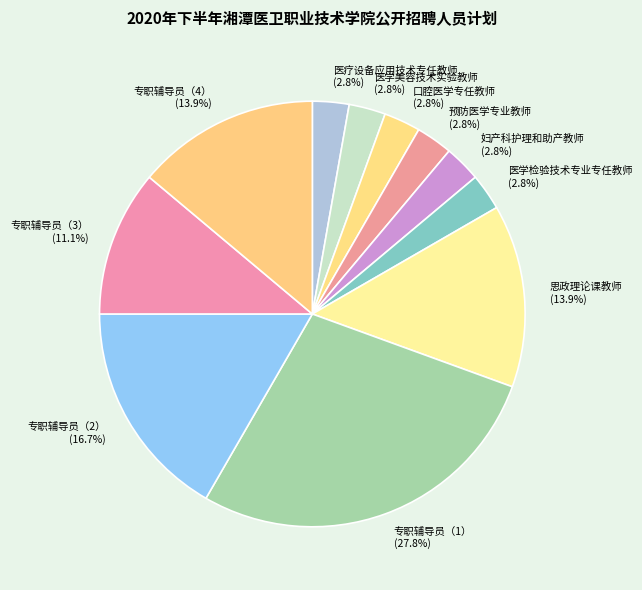

What portion of the pie excludes 医学美容技术实验教师?

97.2%